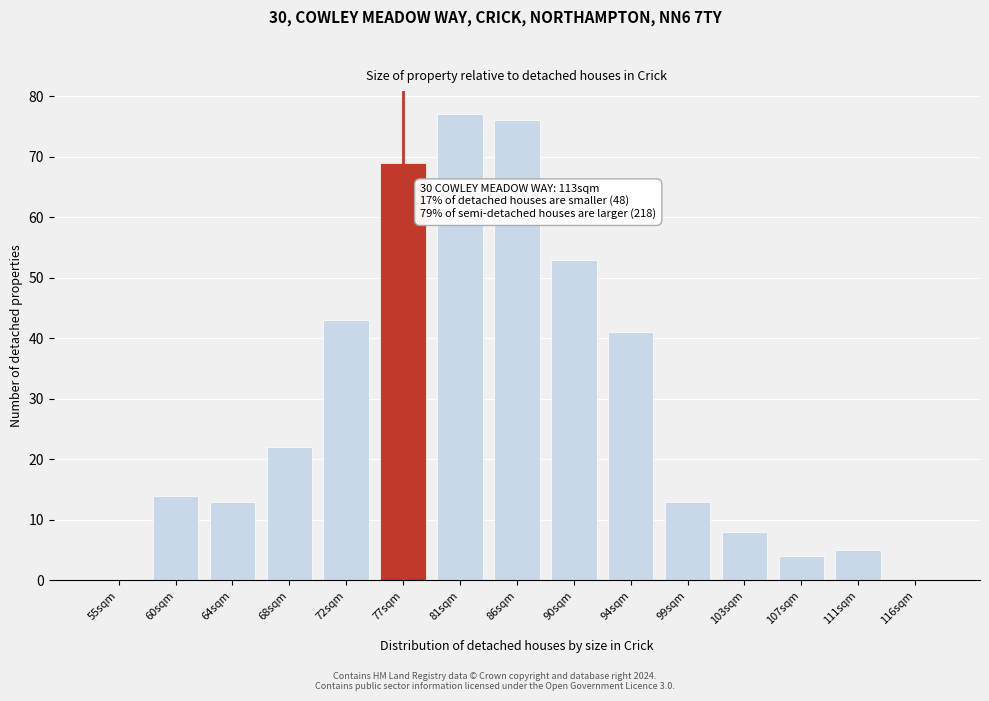

Reading left to right, list all the values displayed in this chart.

55sqm=0	60sqm=14	64sqm=13	68sqm=22	72sqm=43	77sqm=69	81sqm=77	86sqm=76	90sqm=53	94sqm=41	99sqm=13	103sqm=8	107sqm=4	111sqm=5	116sqm=0